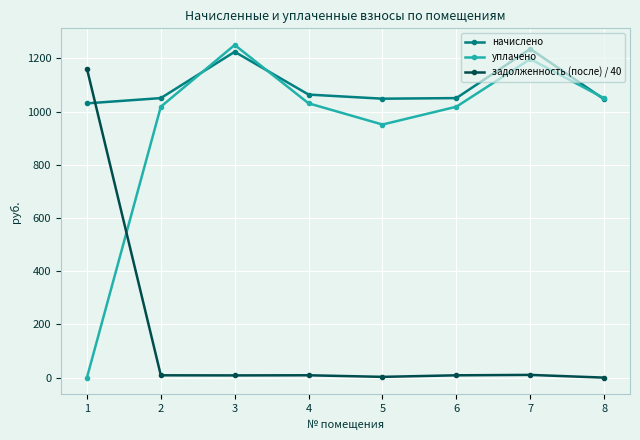

At which category does the chart reach its peak across all series?

3